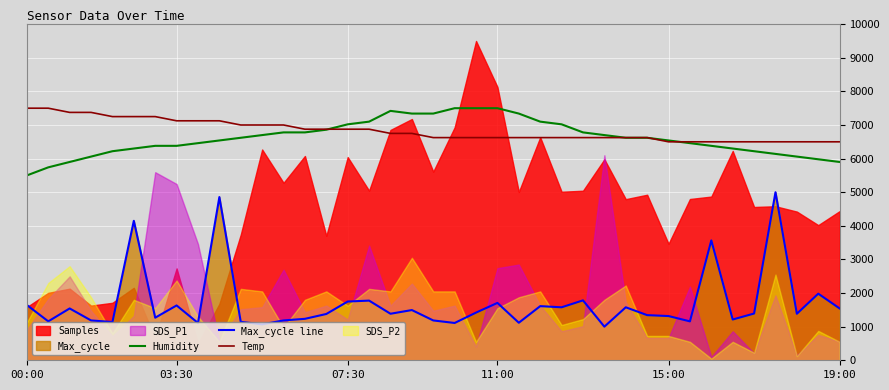

Is the value of Max_cycle line at 15:00 greater than the value of Temp at 07:30?

No